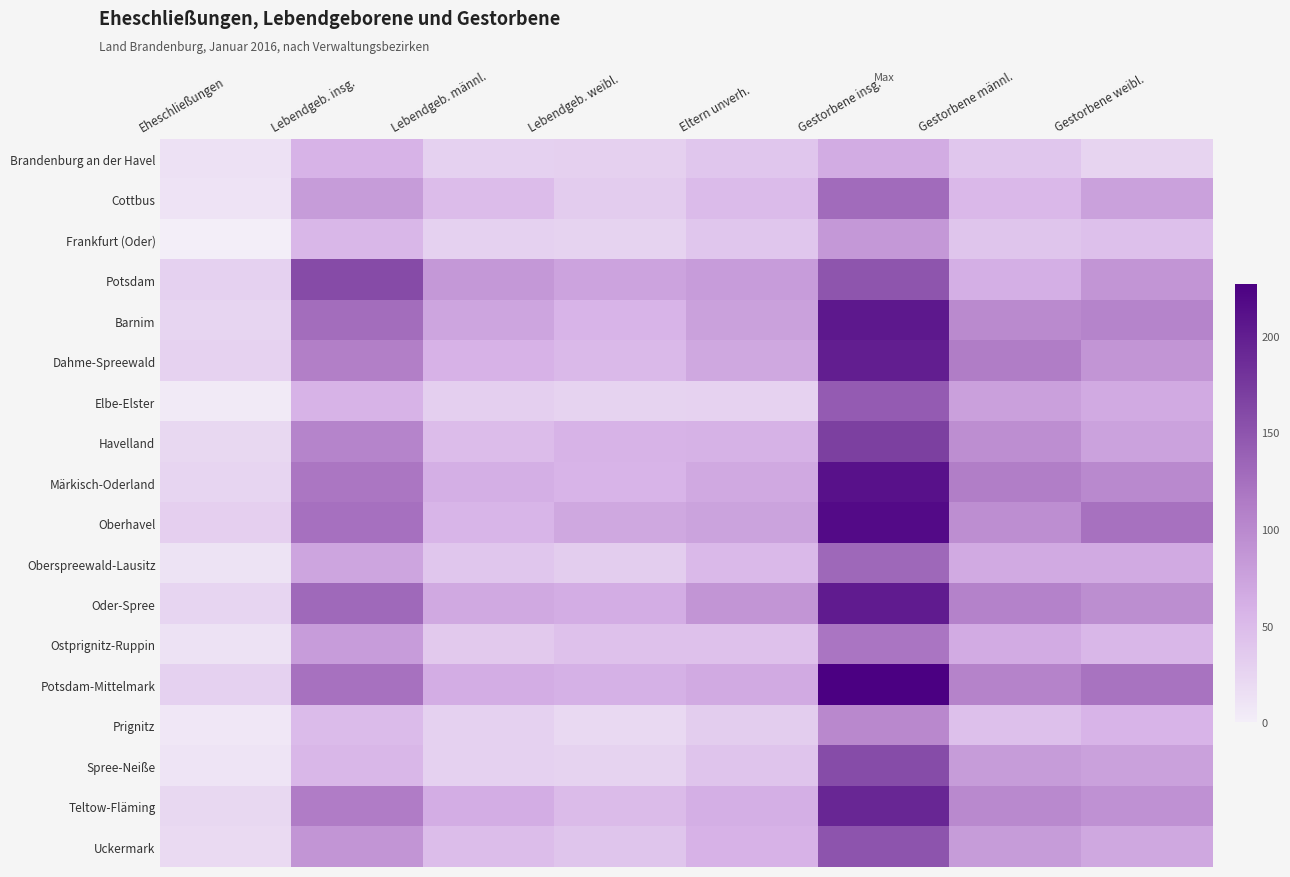

Between Lebendgeb. weibl. and Gestorbene weibl., which series saw the biggest shift?

Potsdam-Mittelmark